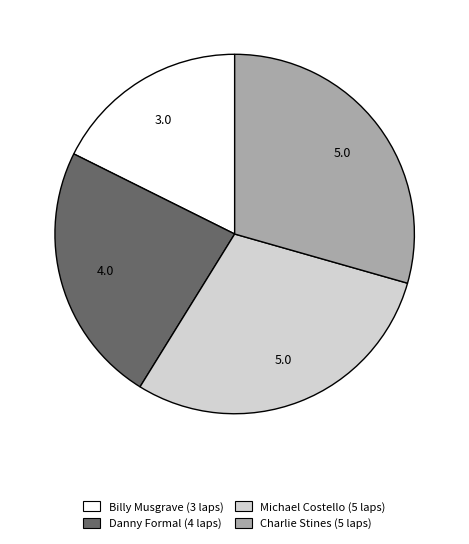

Is there a majority slice in this chart?

No